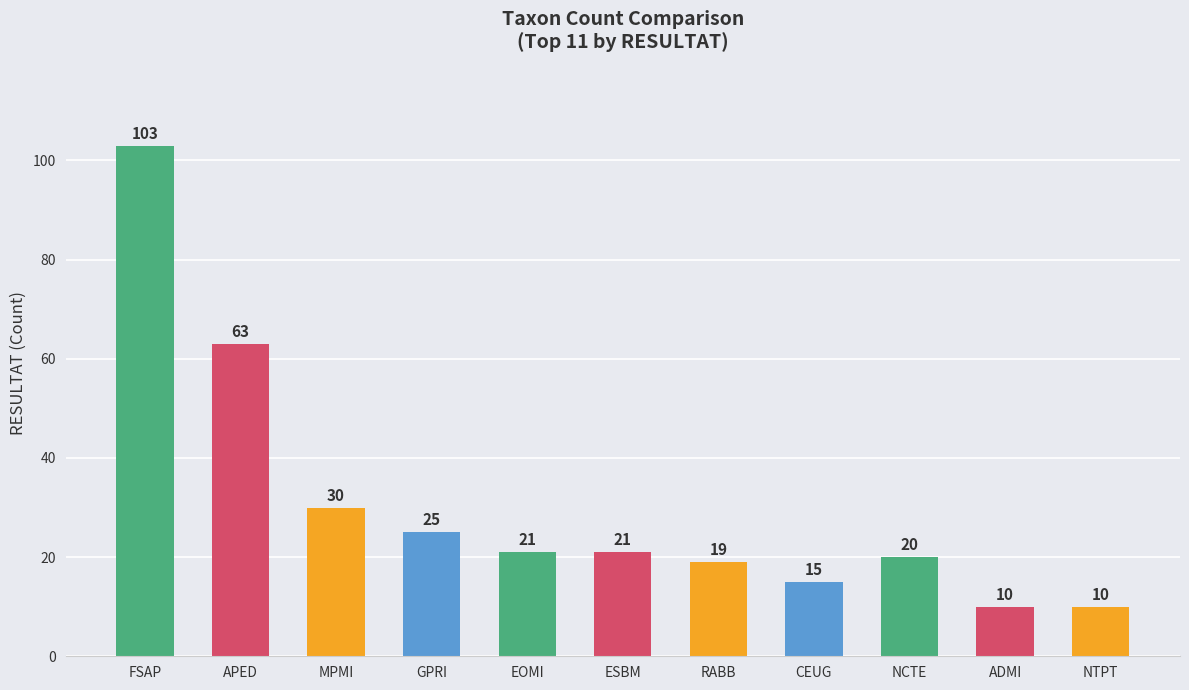

How many series are shown in this chart?

1